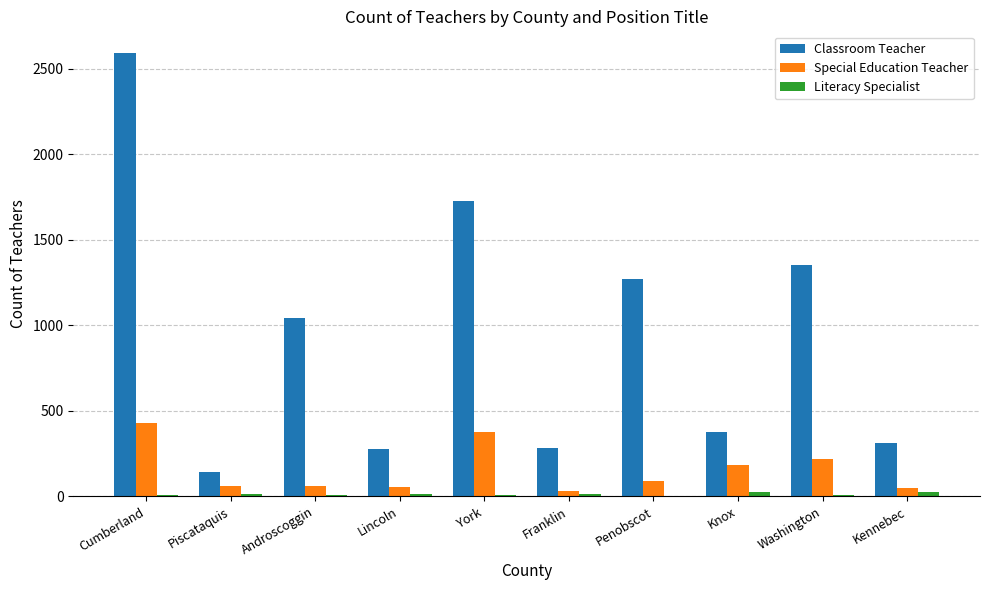

Between Piscataquis and Androscoggin, which series saw the biggest shift?

Classroom Teacher